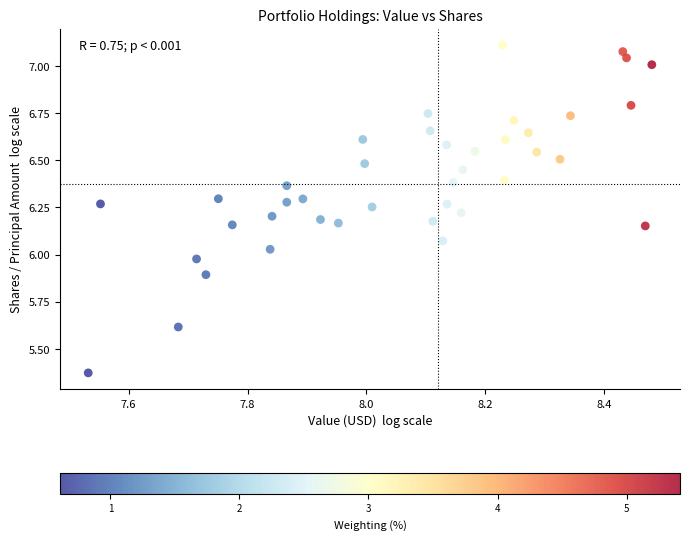

What is the range of X values (max minus min)?

0.9